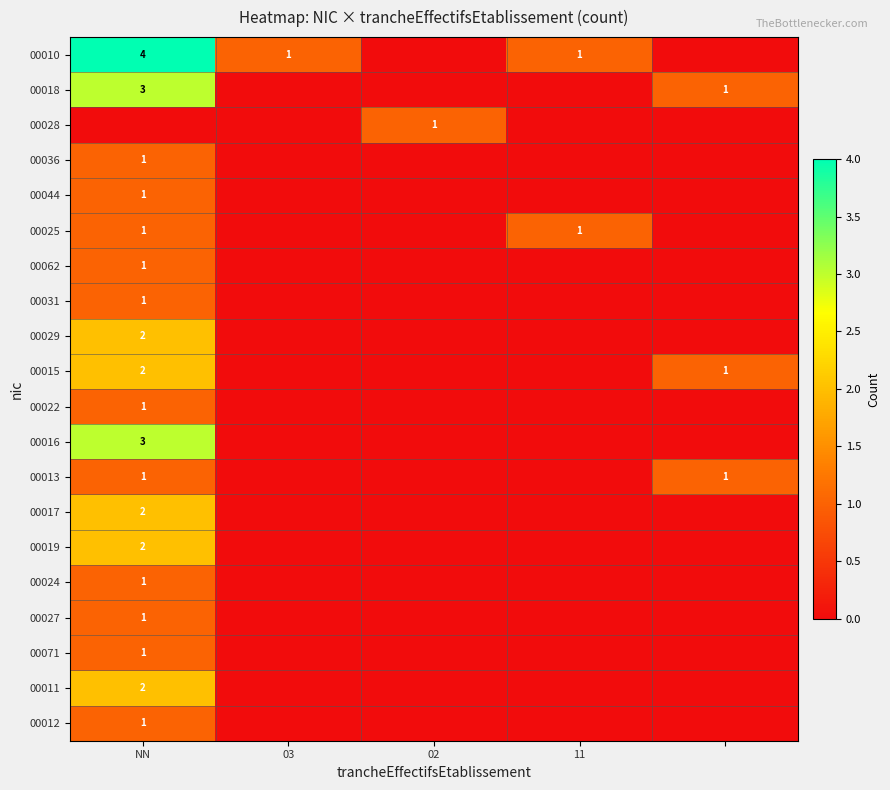

True or false: 00010 has a value of 2 at 11.

False